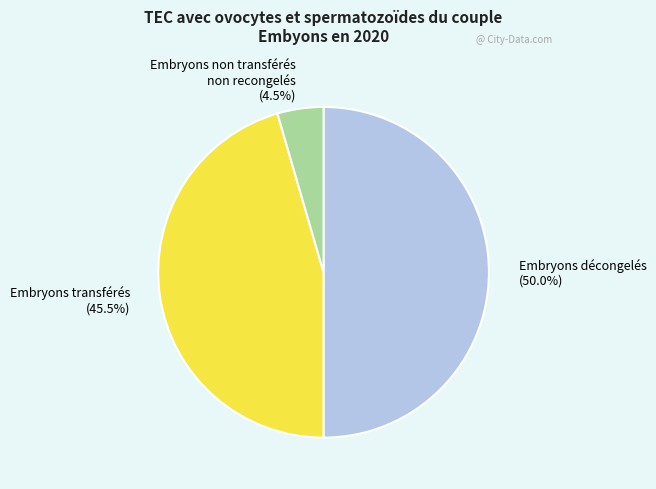

How many slices are in this pie chart?

3